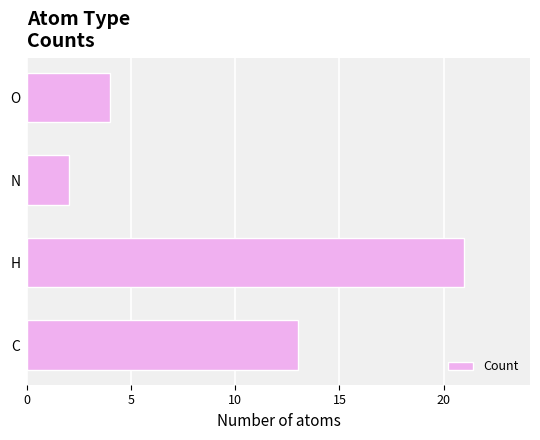

Reading bottom to top, extract all data points from this chart.

13	21	2	4